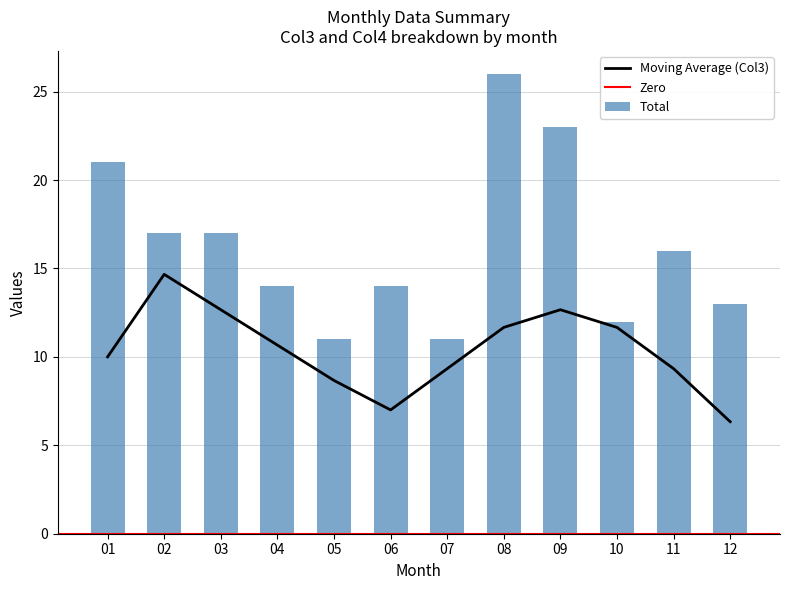

Between 03 and 10, which series saw the biggest shift?

Total